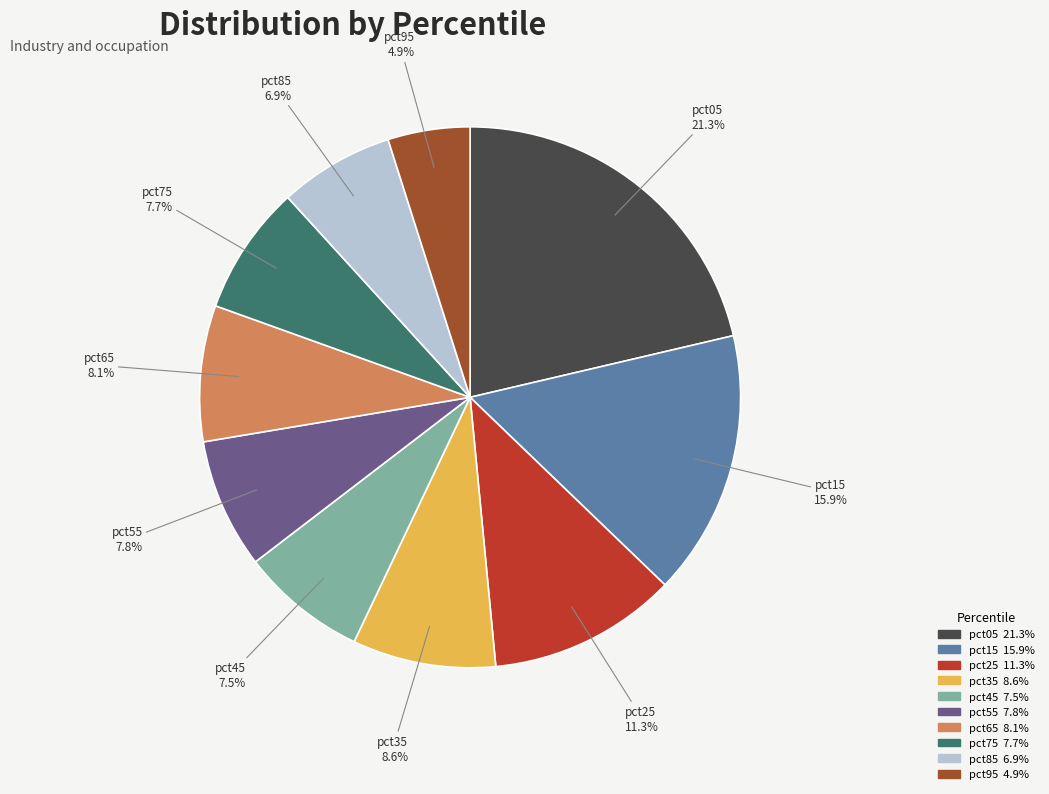

What percentage is NOT represented by pct85?

93.1%